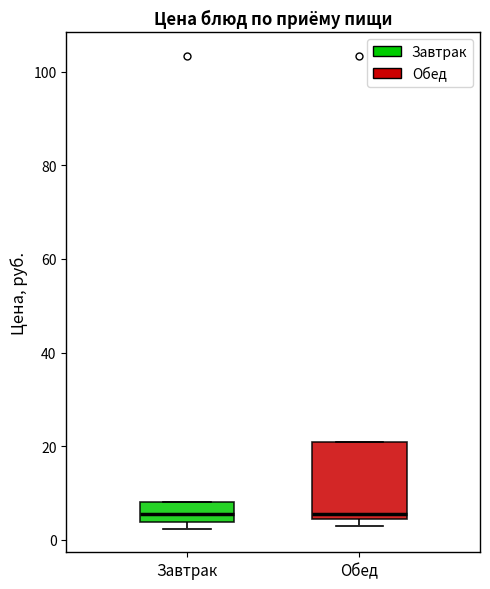

Where is the lower edge of the box for Завтрак on the y-axis? The values are not printed on the chart, so give them approximately, as read against the axis.

4